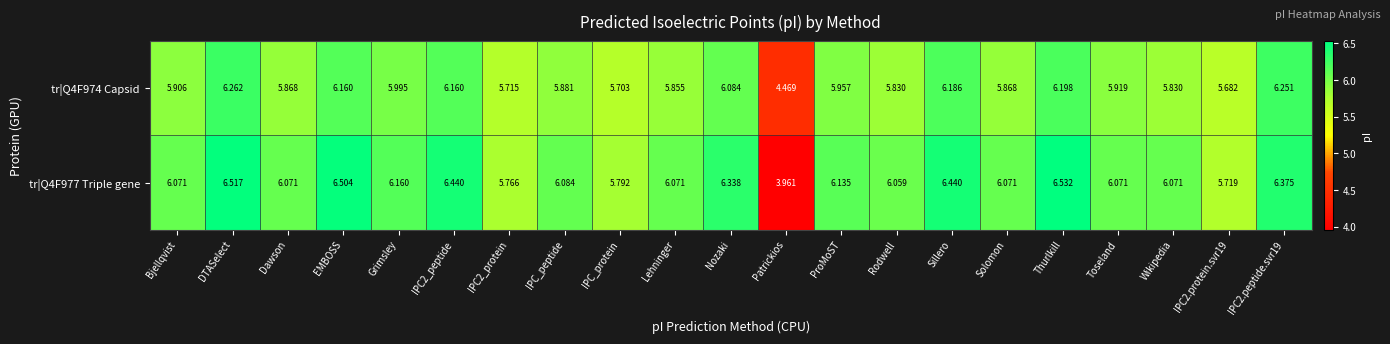

Which category has the highest value across all series?

Thurlkill